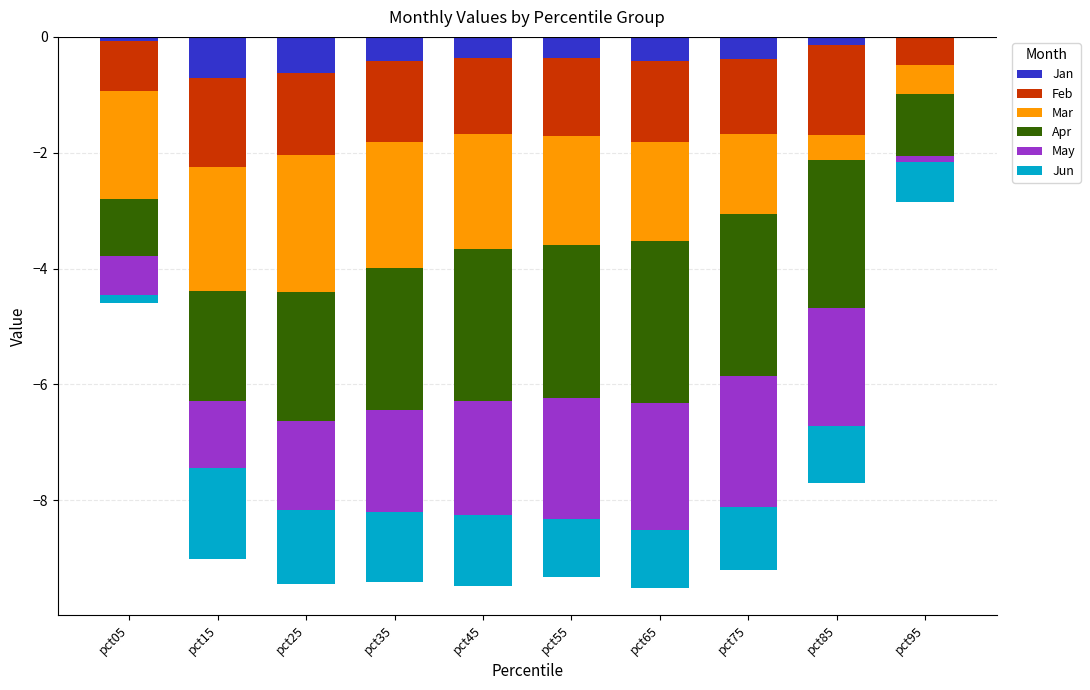

What are all the series names shown in the legend?

Jan, Feb, Mar, Apr, May, Jun